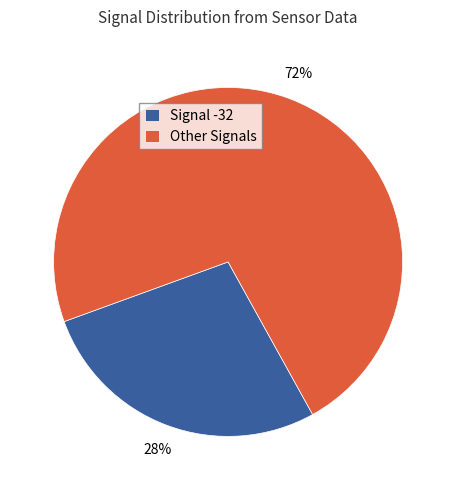

Rank the categories by value from lowest to highest.

Signal -32, Other Signals